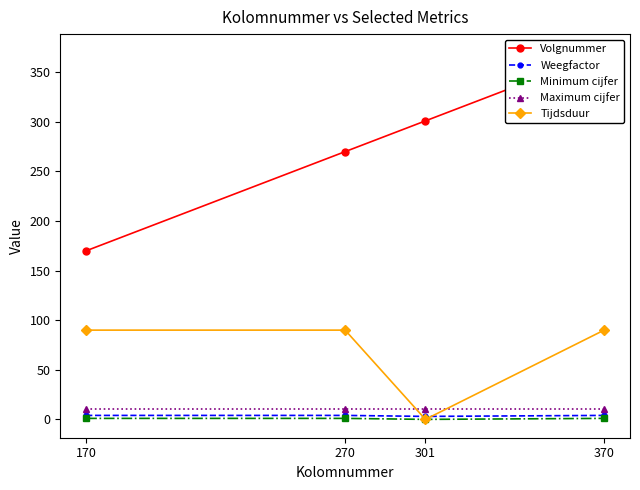

How many distinct data groups are displayed?

5